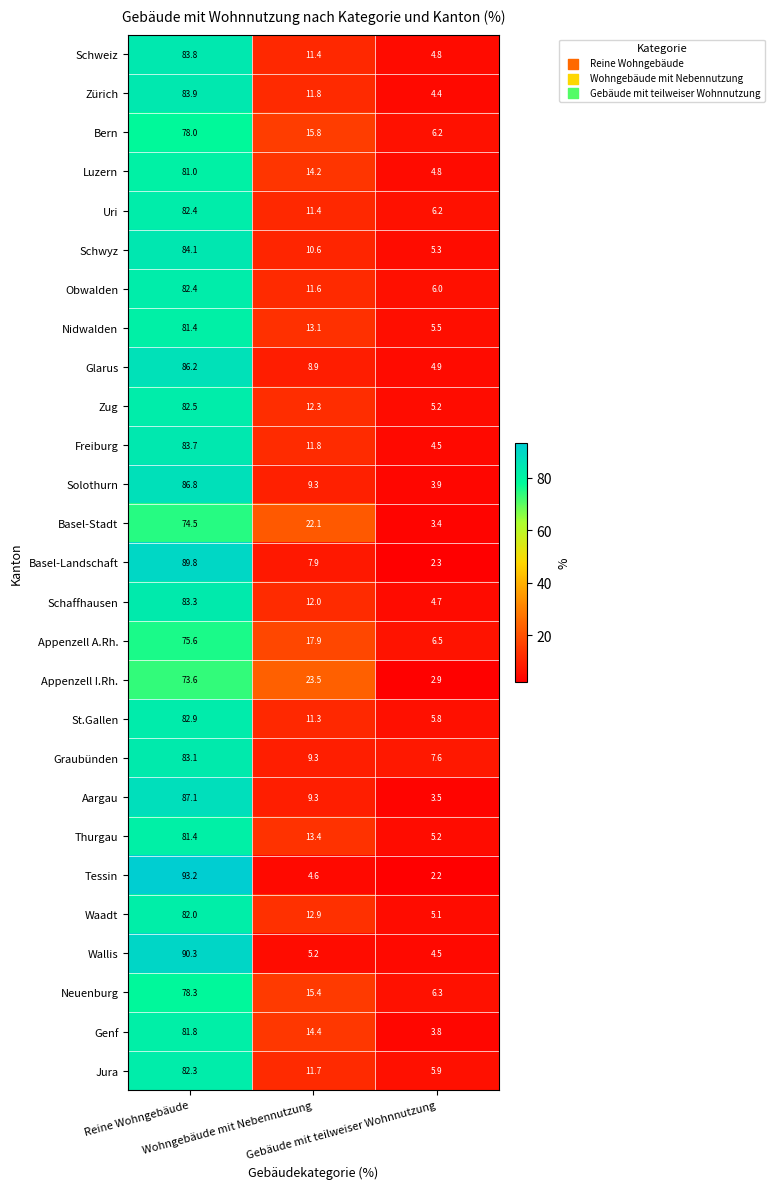

Between Wohngebäude mit Nebennutzung and Gebäude mit teilweiser Wohnnutzung, which series saw the biggest shift?

Appenzell I.Rh.